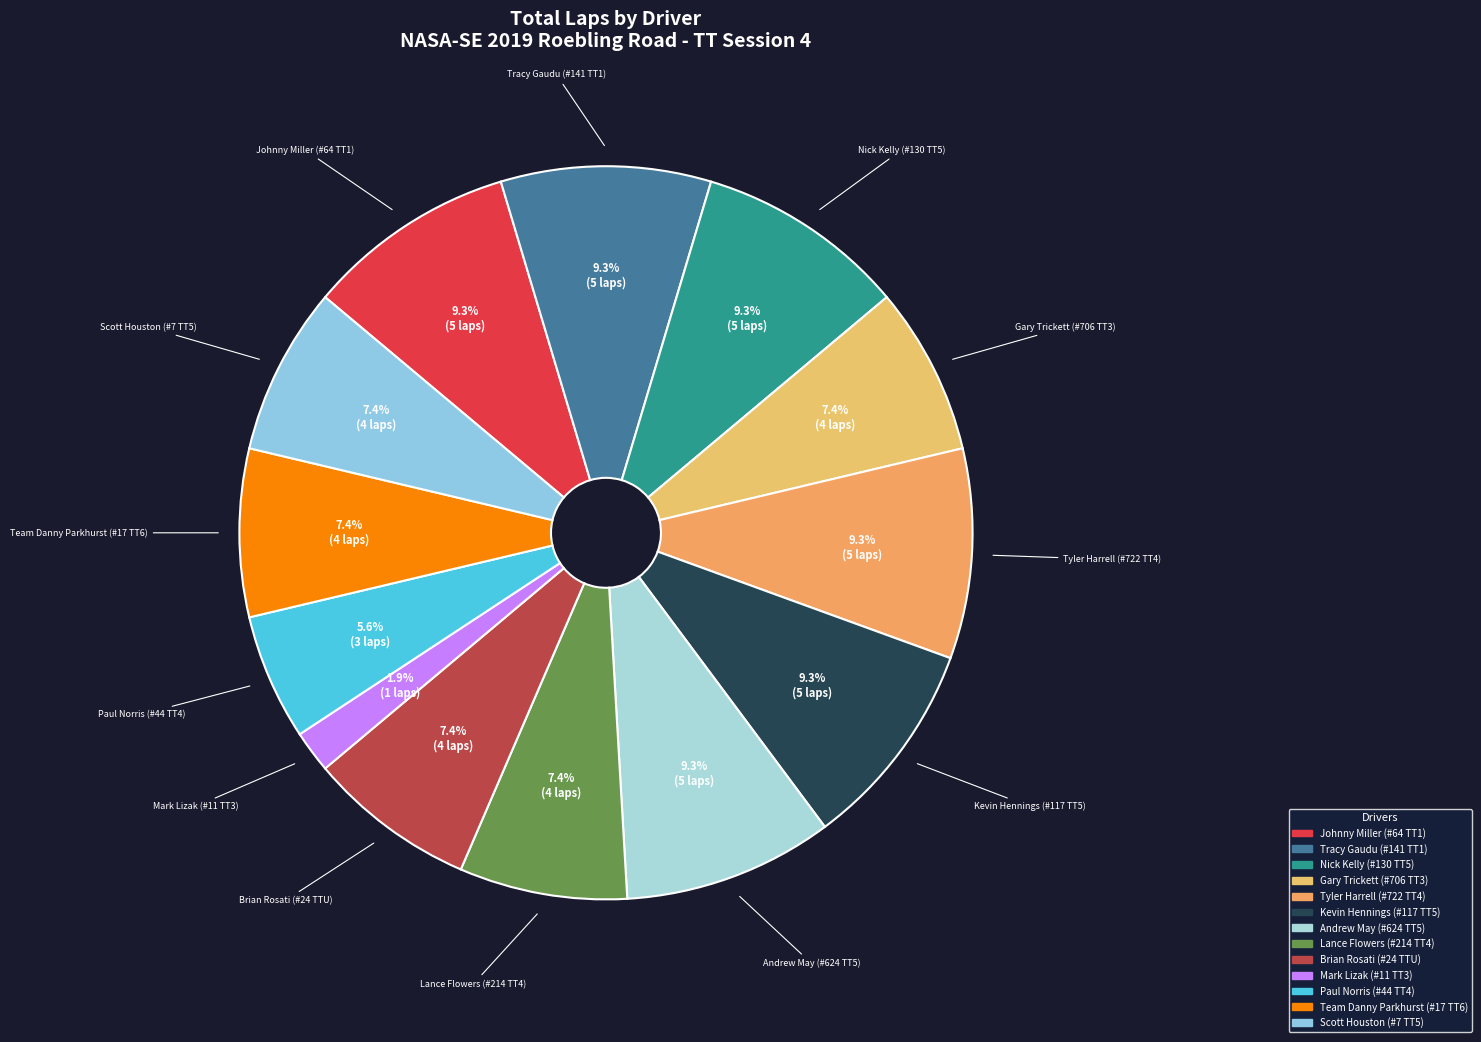

What percentage is NOT represented by Team Danny Parkhurst (#17 TT6)?

92.6%